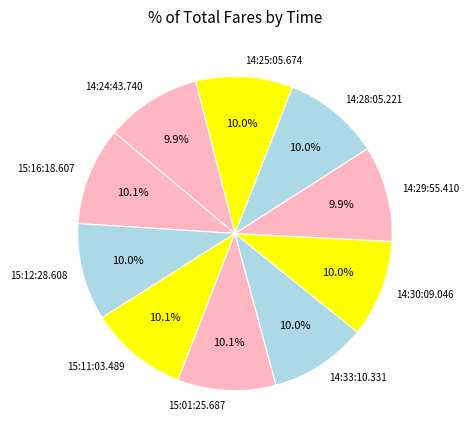

Is it true that 14:25:05.674 is 22% of the pie?

False